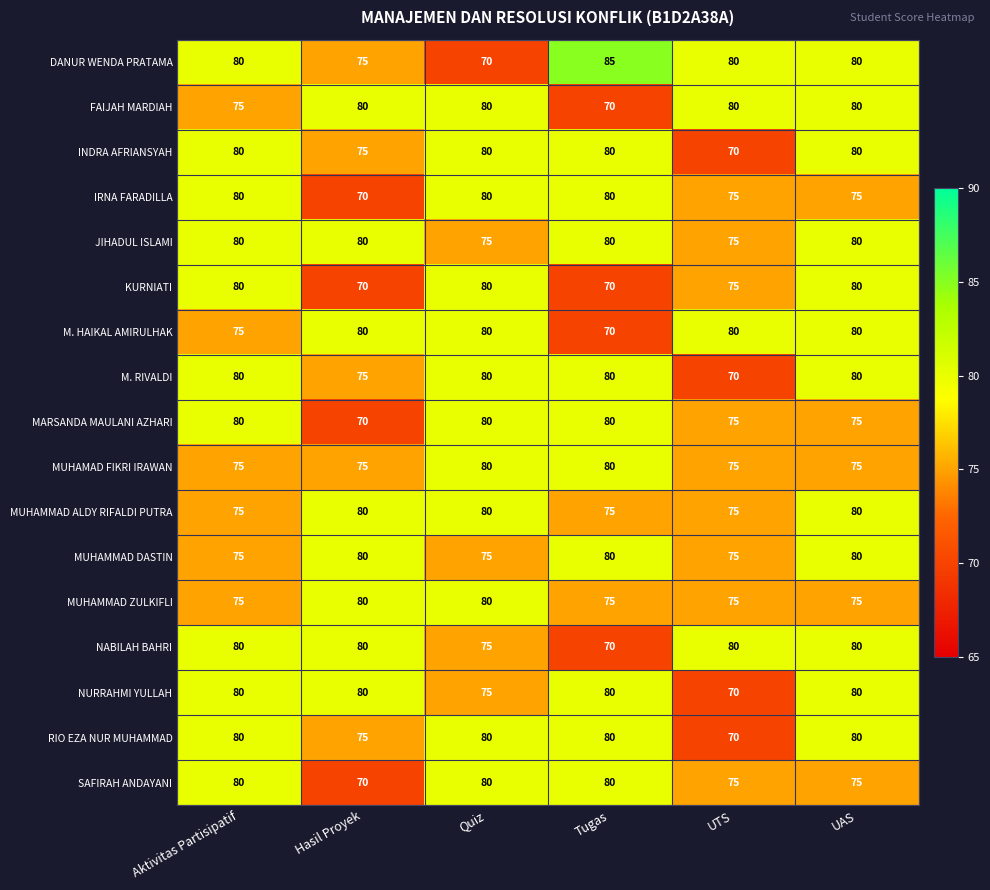

At which category is the sum across all series the highest?

UAS